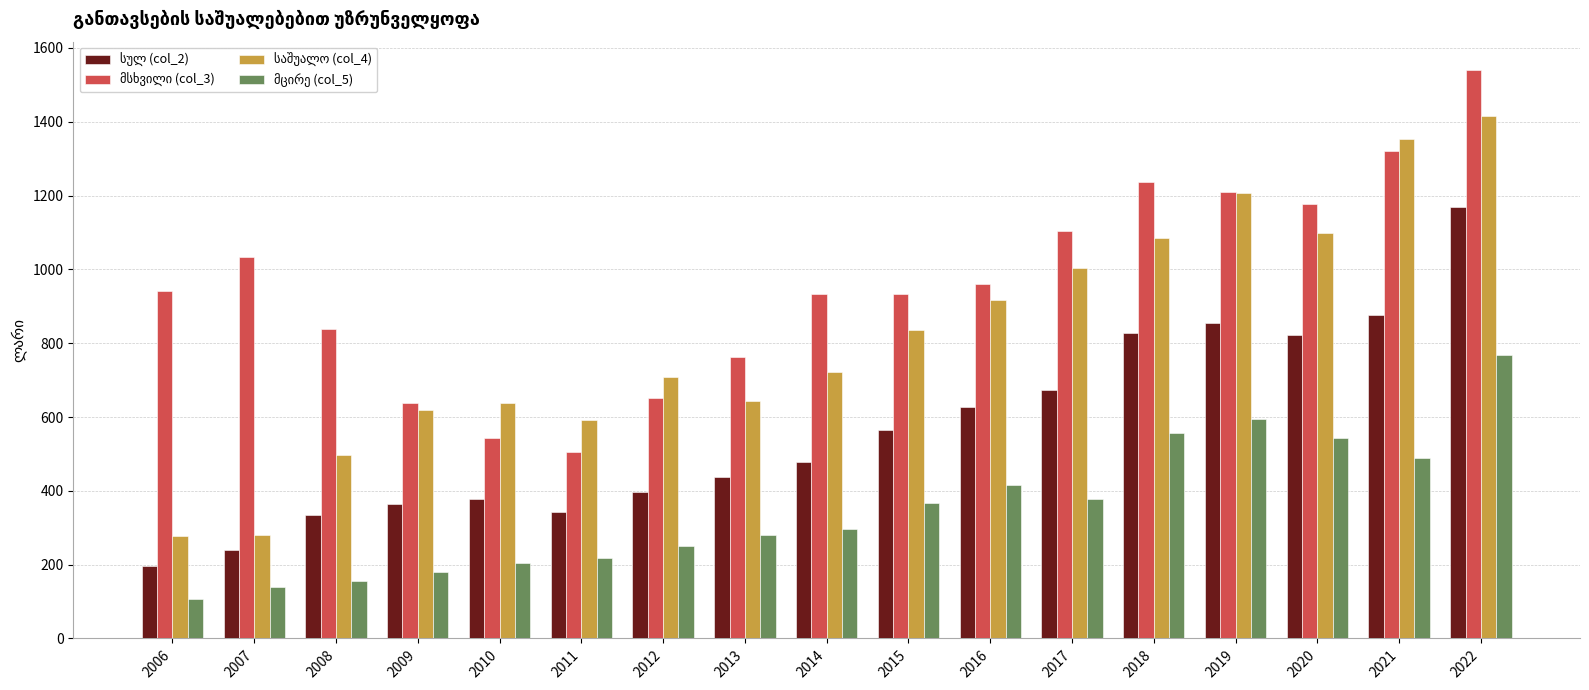

What is the greatest value displayed?

1540.0